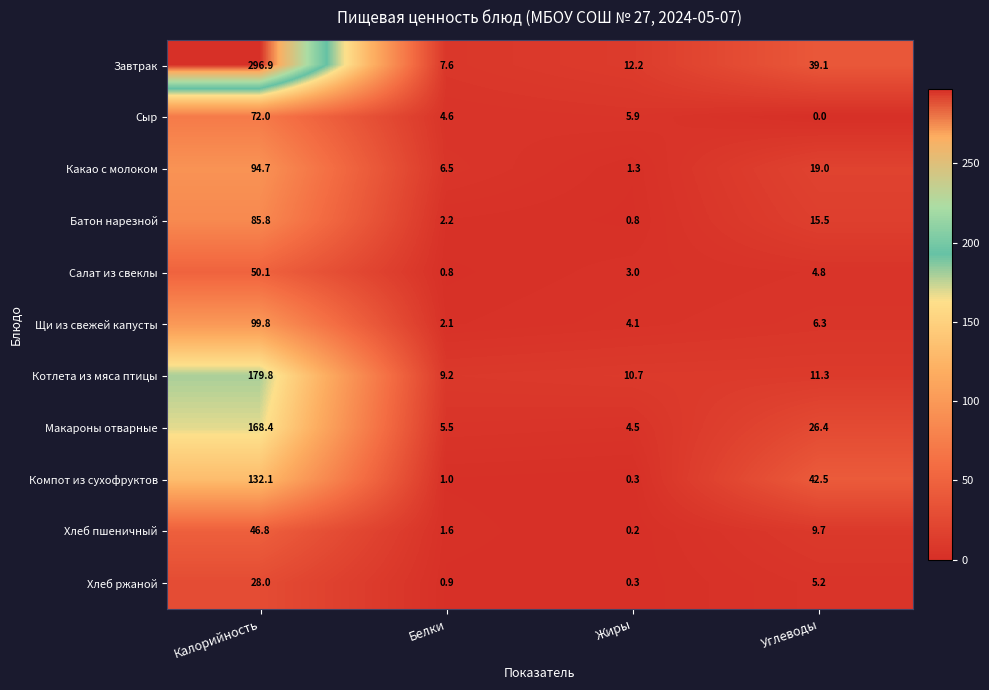

What is the approximate value of Макароны отварные at Углеводы?

26.4